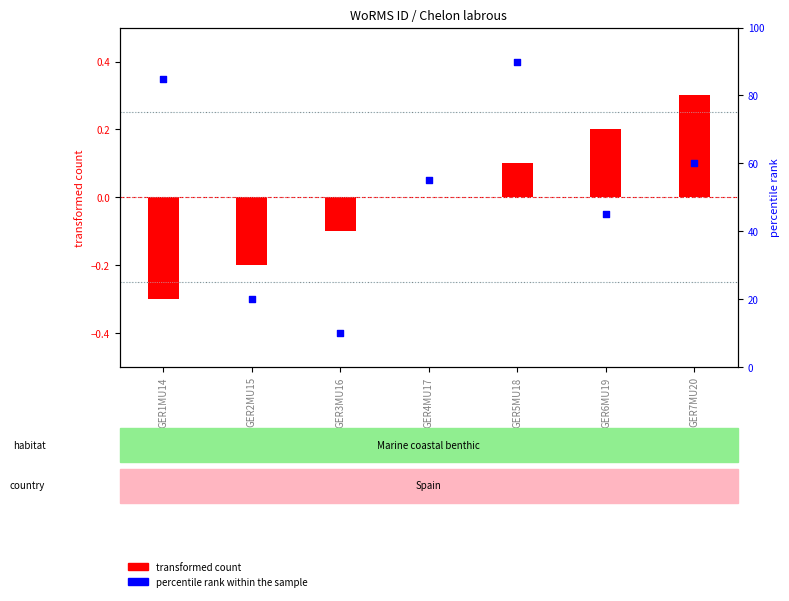

What are all the series names shown in the legend?

transformed count, percentile rank within the sample